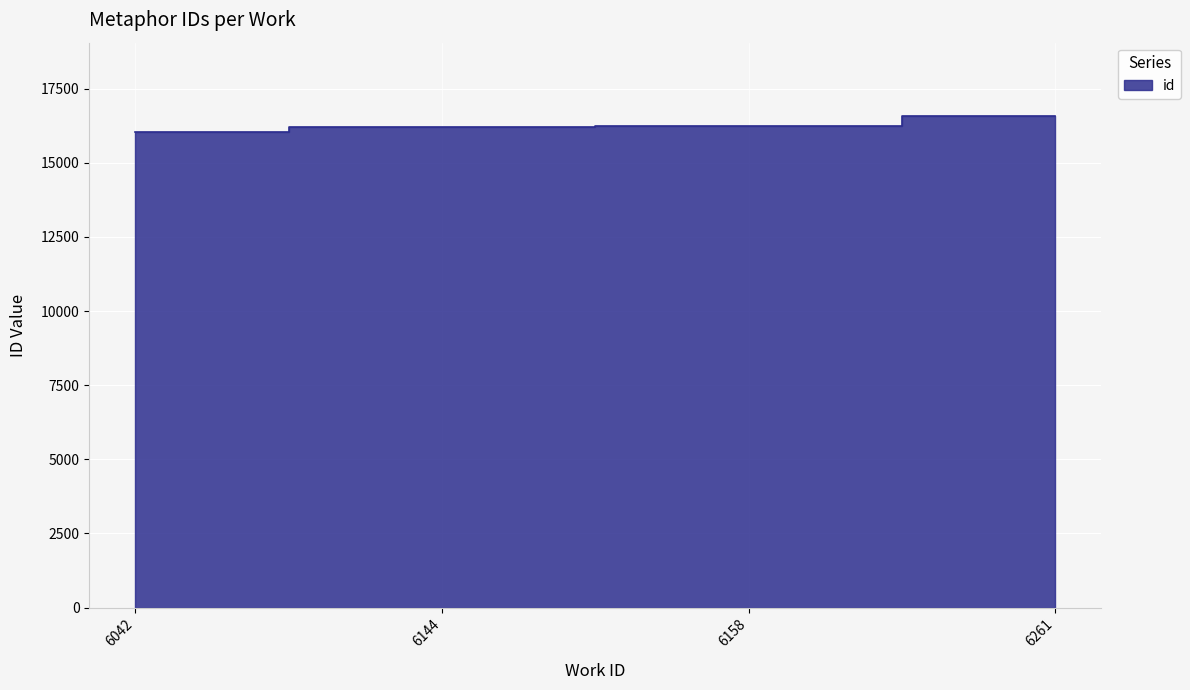

Reading right to left, extract all data points from this chart.

16568	16227	16200	16026